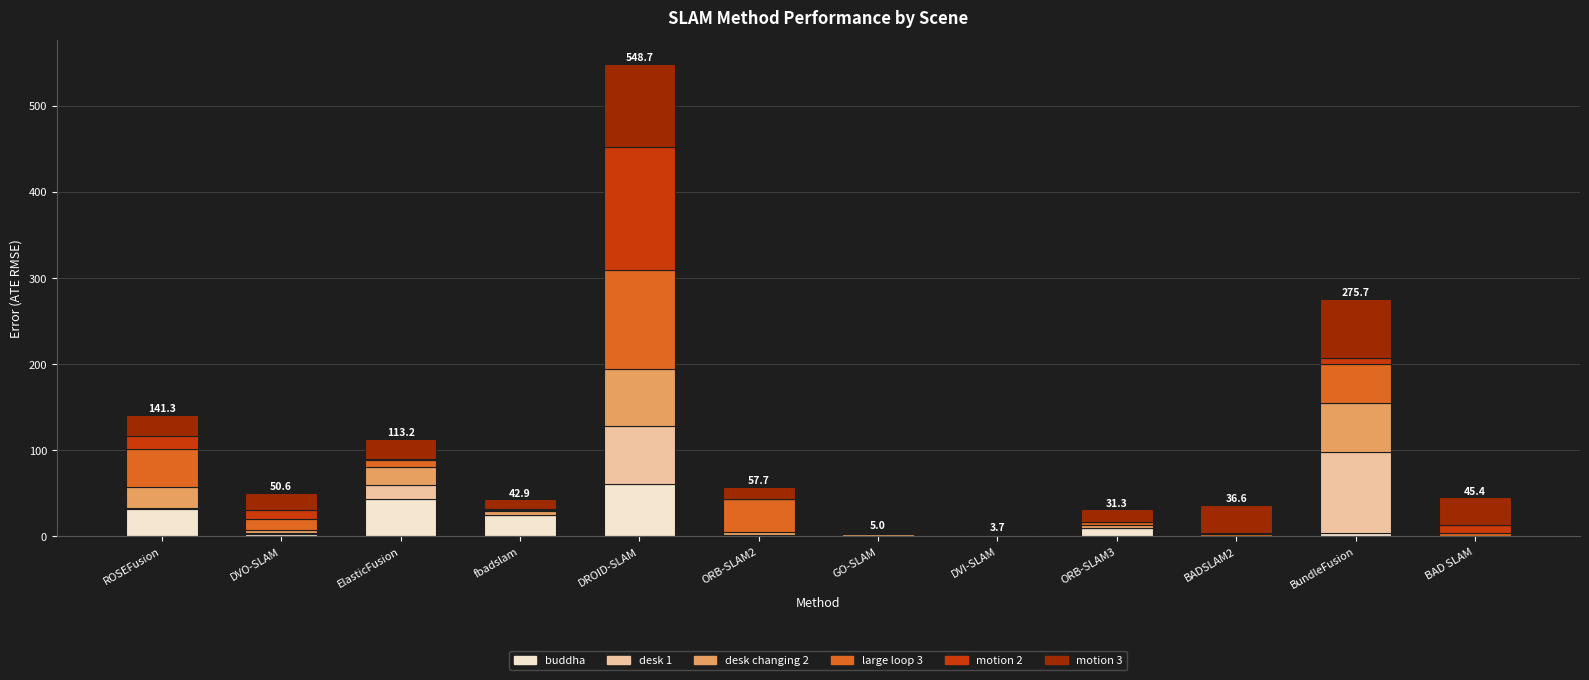

The value of buddha at ElasticFusion is 43.2. True or false?

True